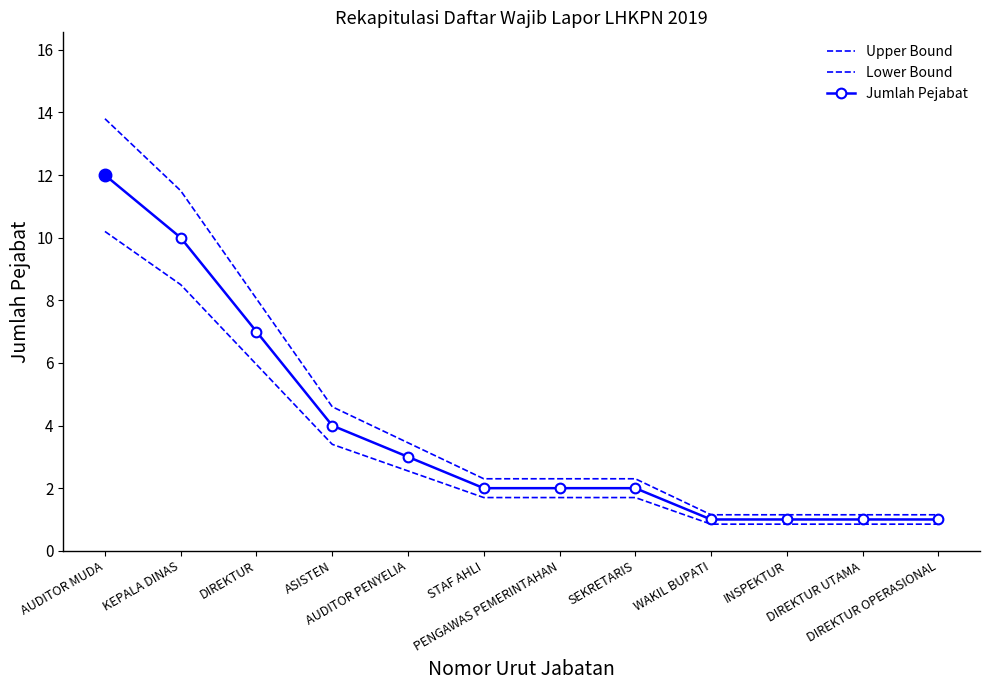

What are all the series names shown in the legend?

Upper Bound, Lower Bound, Jumlah Pejabat